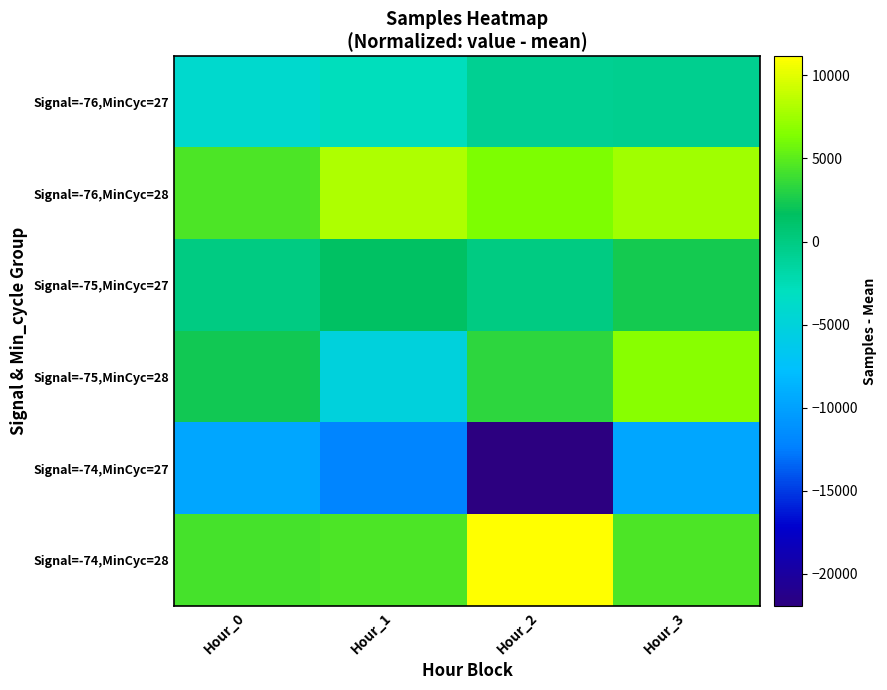

At how many categories does at least one series exceed 6051?

3